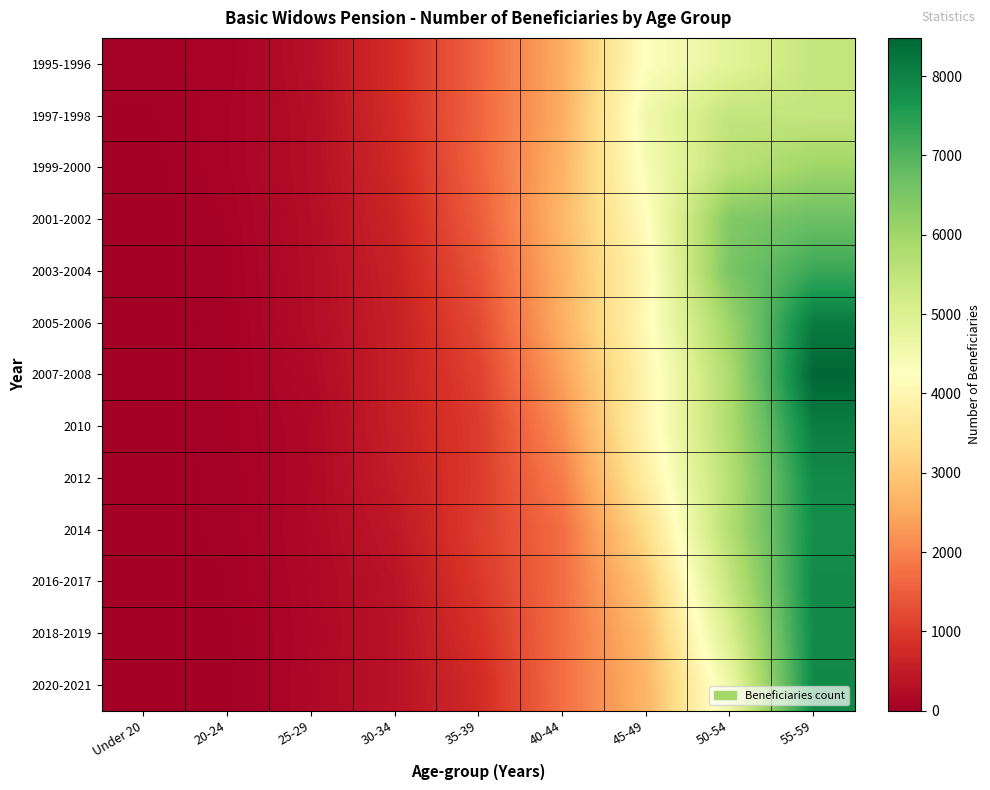

At which category is the sum across all series the highest?

55-59